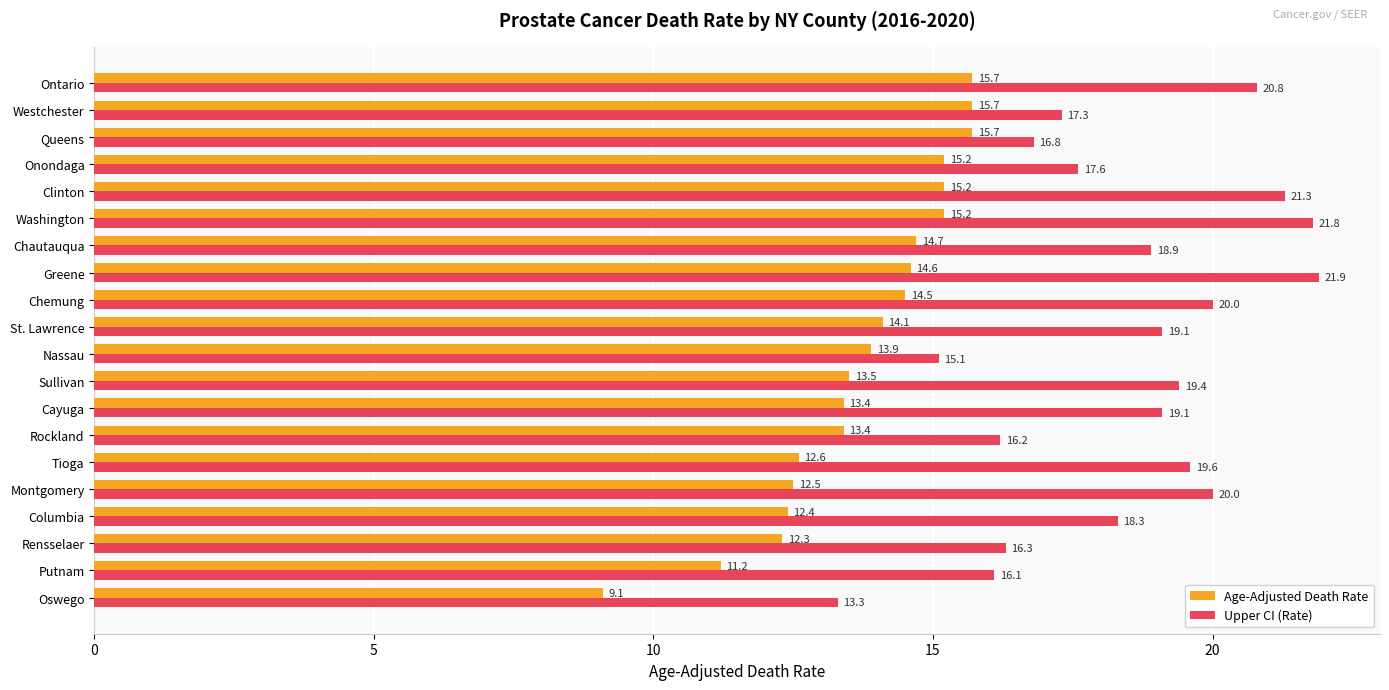

Where is Upper CI (Rate) nearest to the value 17?

Queens